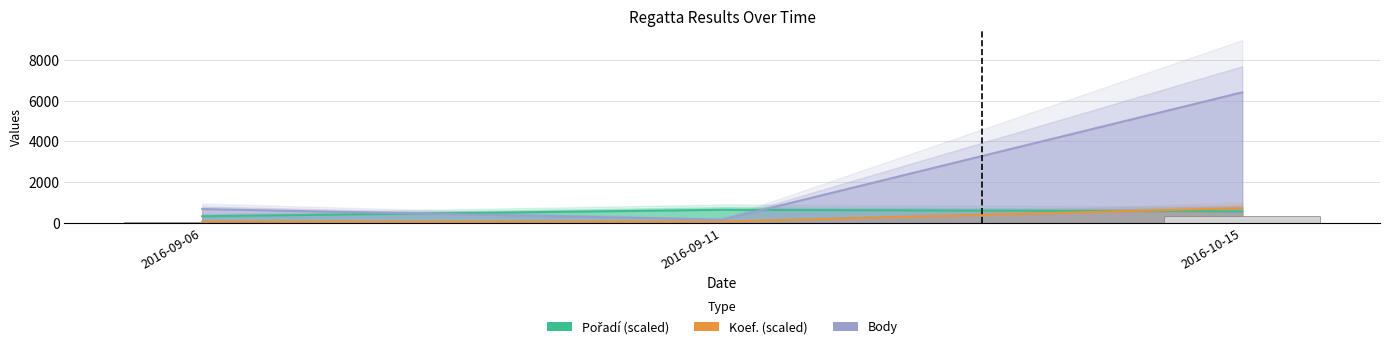

Where is Koef. nearest to the value 390?

2016-09-06